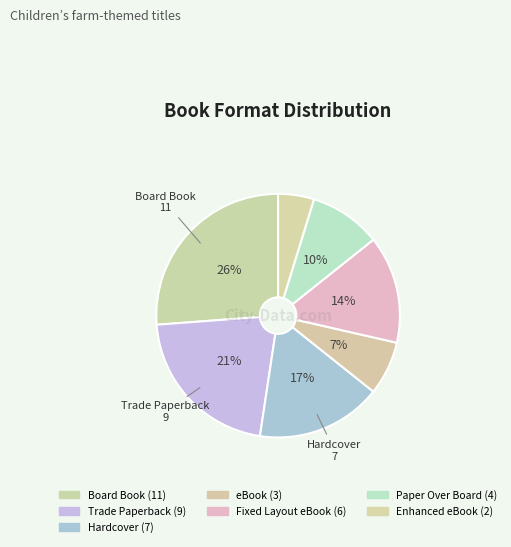

Count the number of slices in the pie.

7